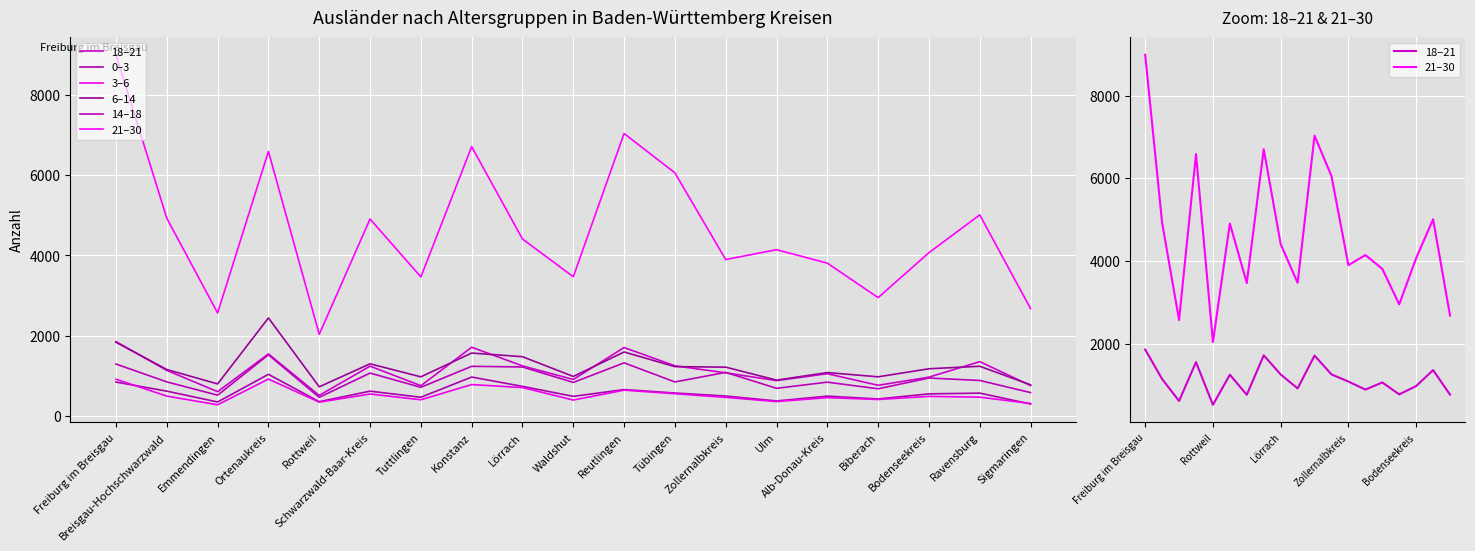

Does the chart display data point markers on the line(s)?

No